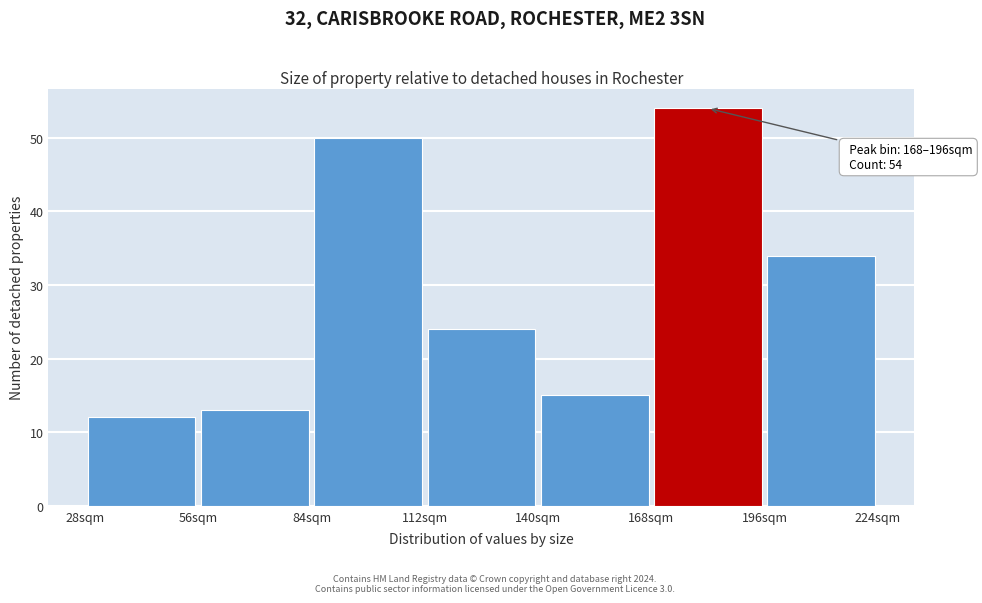

Which range on the x-axis has the tallest bar?

168 to 196